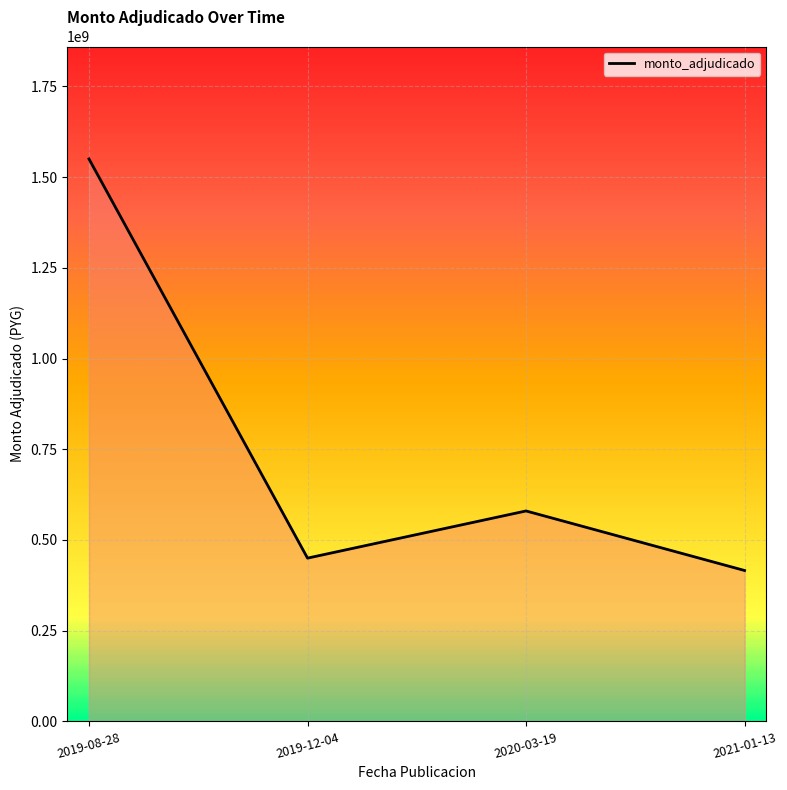

Reading left to right, extract all data points from this chart.

2019-08-28=1550000000	2019-12-04=450000000	2020-03-19=580000000	2021-01-13=415920000